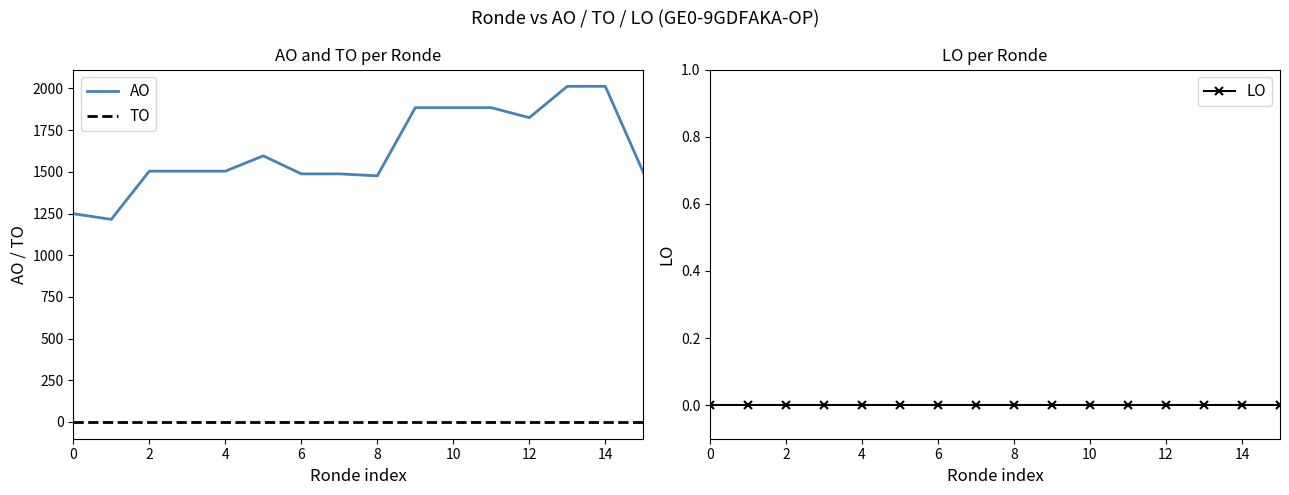

How many categories are shown in the chart?

16